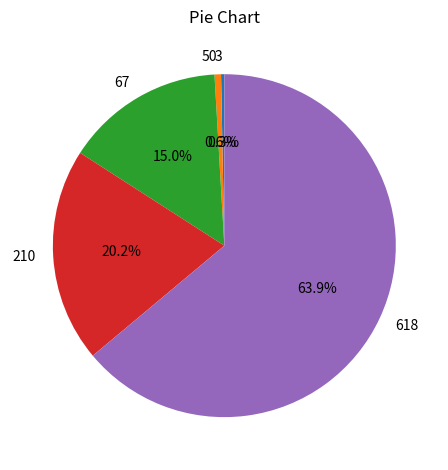

Is there a majority slice in this chart?

Yes